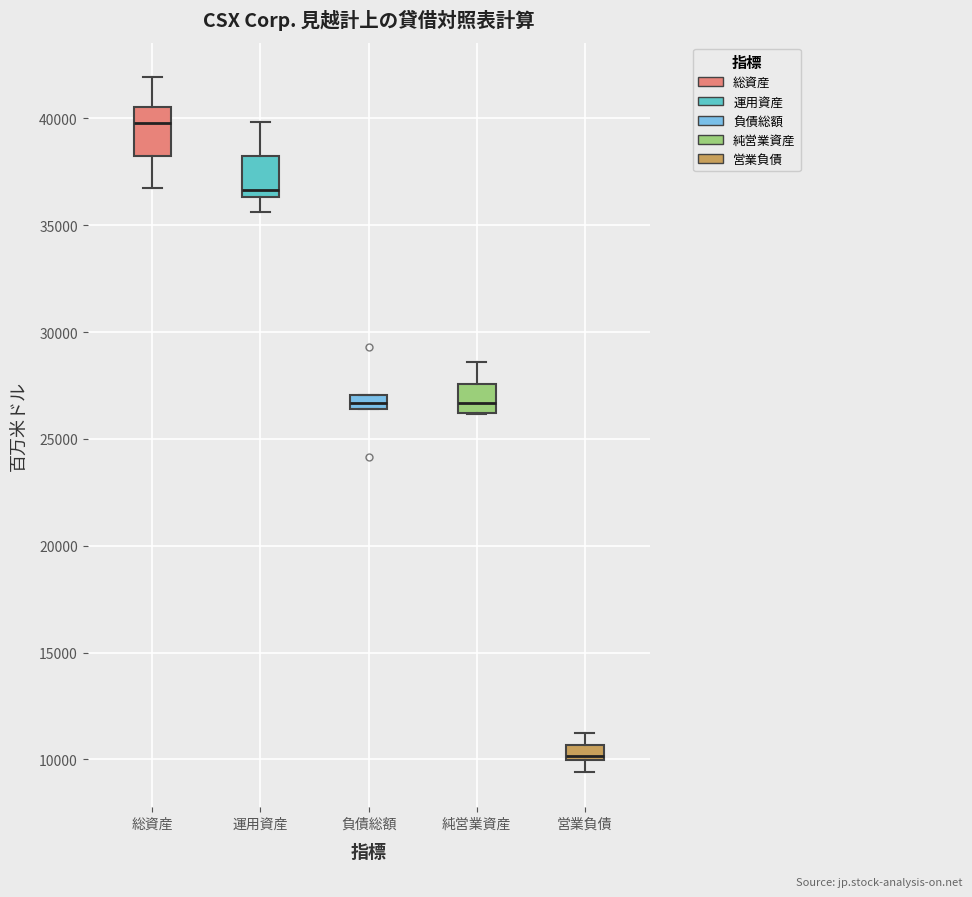

Where does the median line of the box for 総資産 sit on the y-axis? The values are not printed on the chart, so give them approximately, as read against the axis.

40000